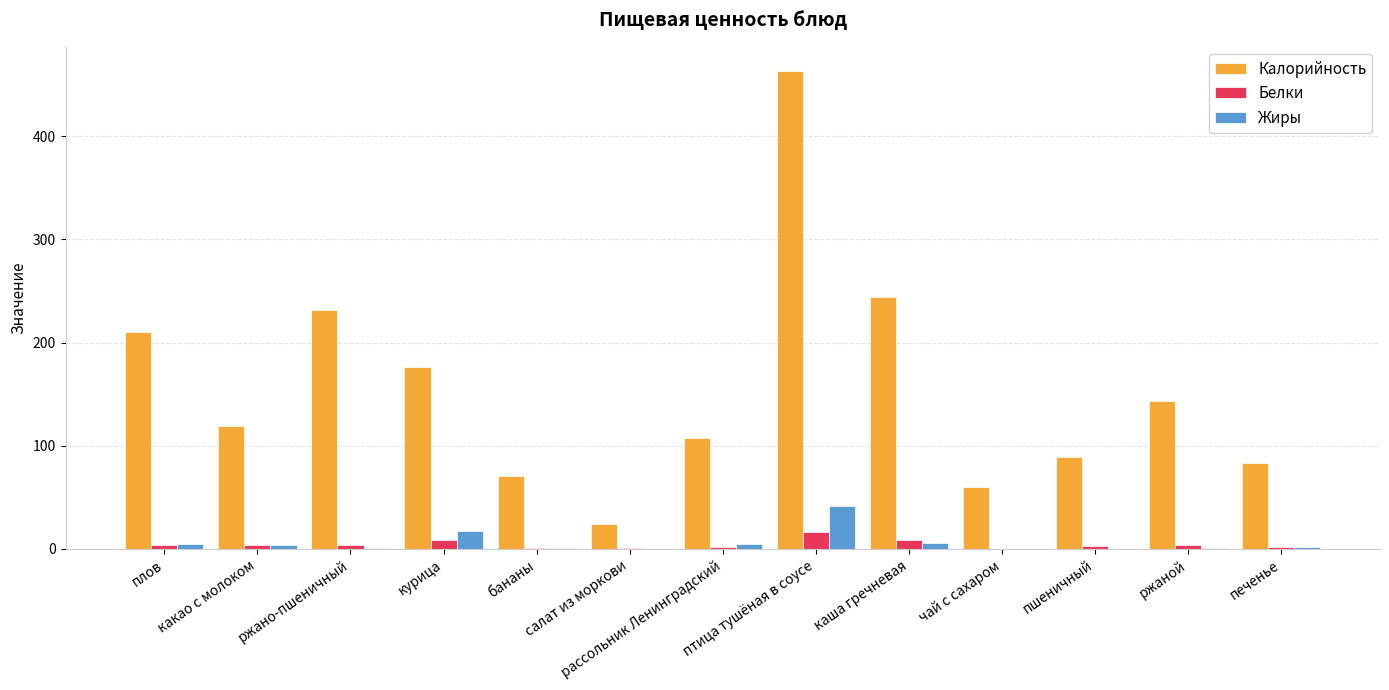

Is it true that Жиры equals 1.0 at ржаной?

True